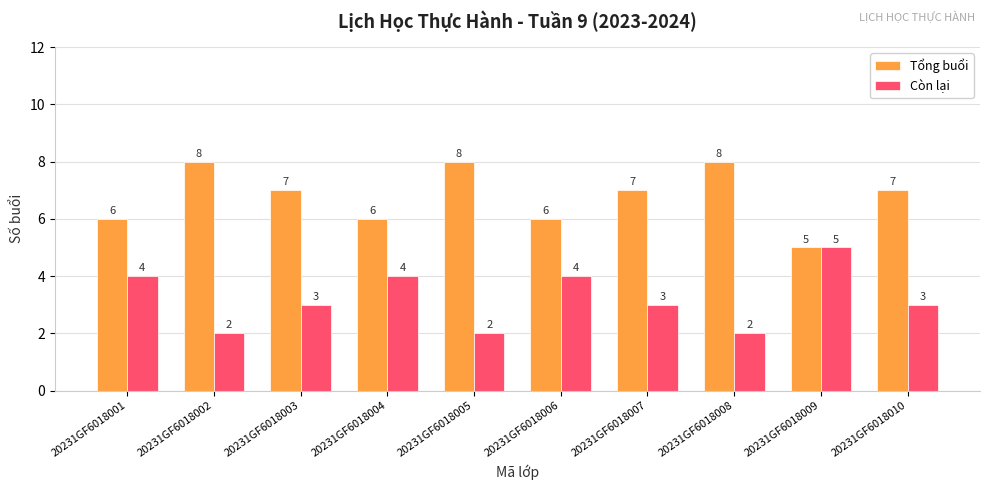

How many values in the Còn lại series are below 3?

3